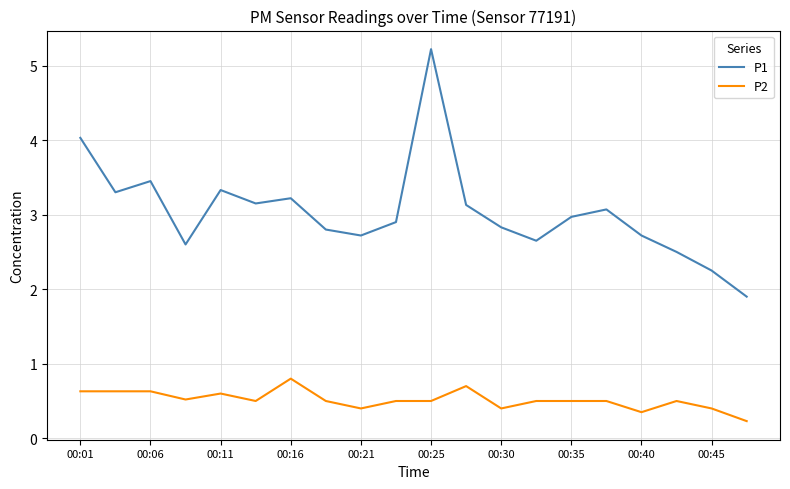

True or false: P1 and P2 intersect in this chart.

False